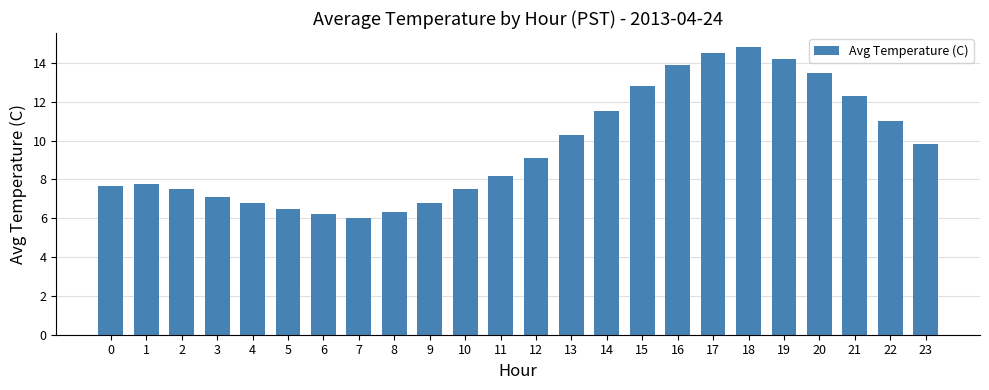

What is the value of the 8th bar from the left?

6.0